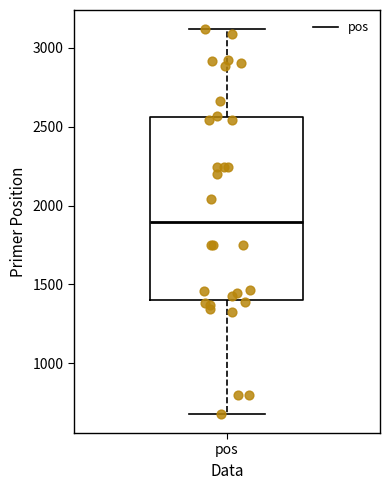

Transcribe this box plot: give where the median line is, the range the box spans, and where the two whiskers end, as read against the y-axis. The values are not printed on the chart, so give them approximately, as read against the axis.

median 1900, box 1400 to 2550, whiskers 700 to 3100